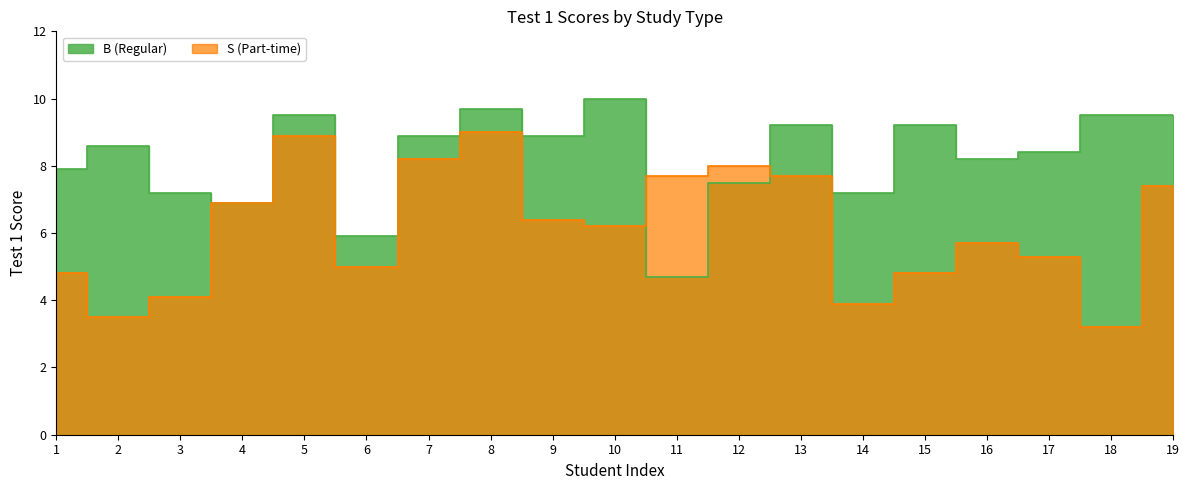

At which label is S (Part-time) closest to 6?

10